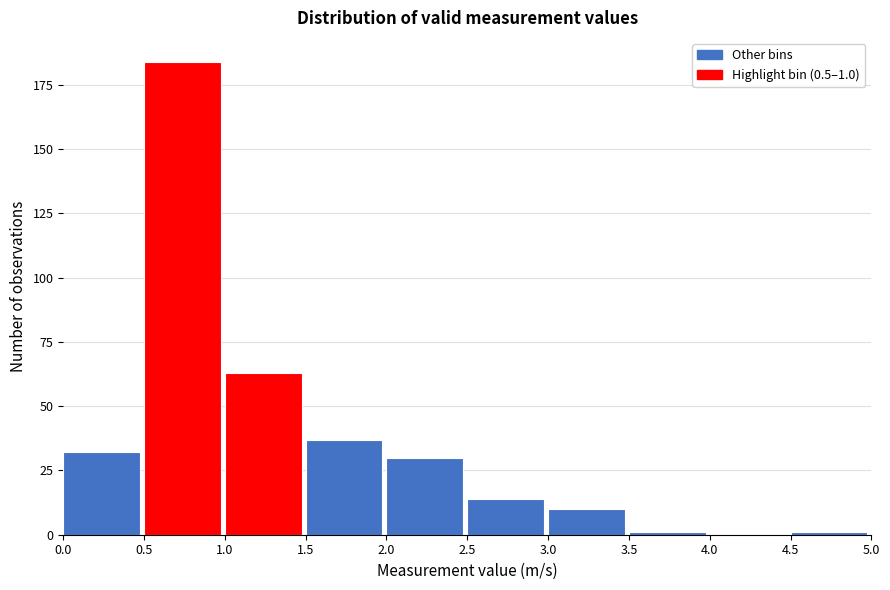

Over which range of the x-axis is the bar tallest?

0.5 to 1.0